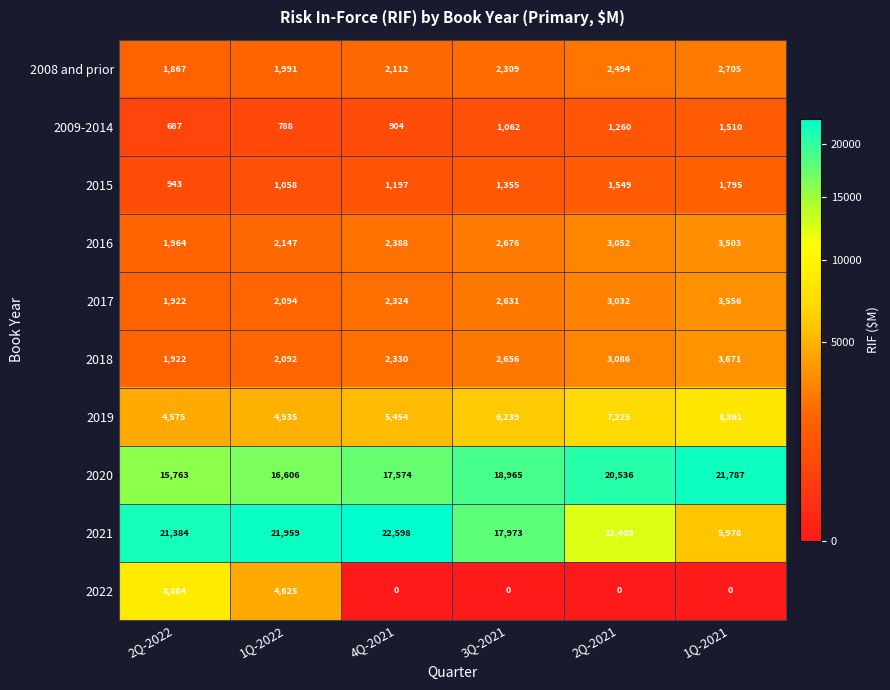

What is the average value of the 2008 and prior series?

2246